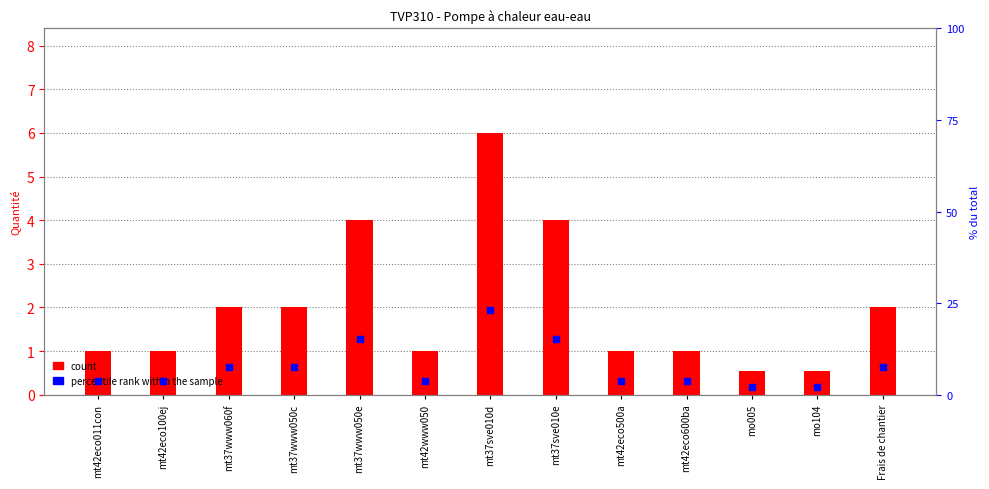

At which category is the sum across all series the highest?

mt37sve010d